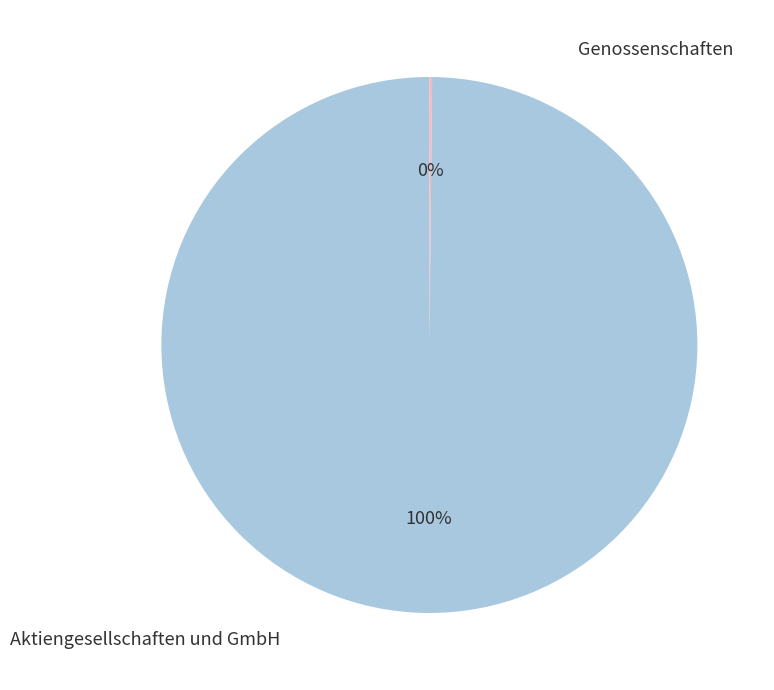

To the nearest percent, what is the average slice percentage?

50%